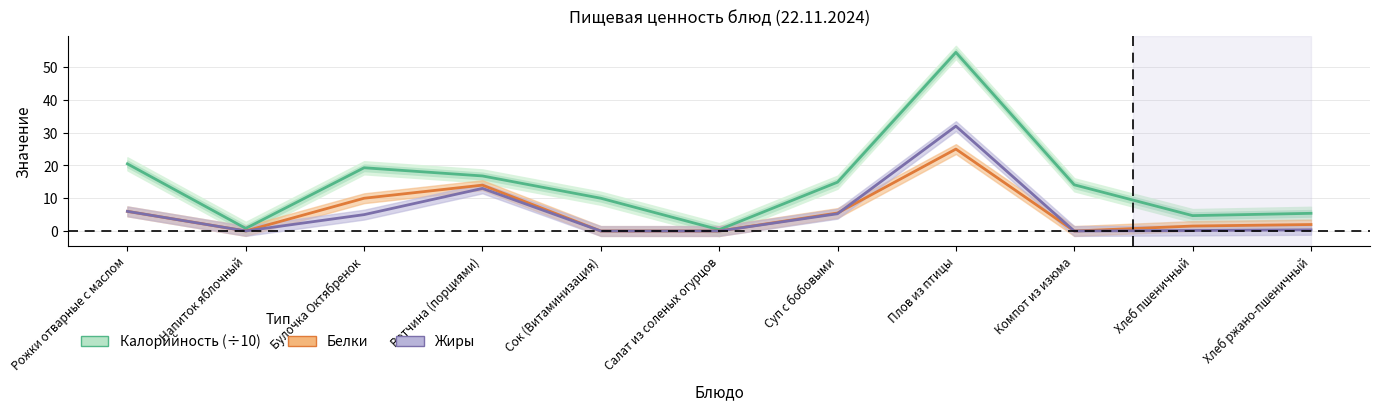

What is the label of the 5th point from the left?

Сок (Витаминизация)